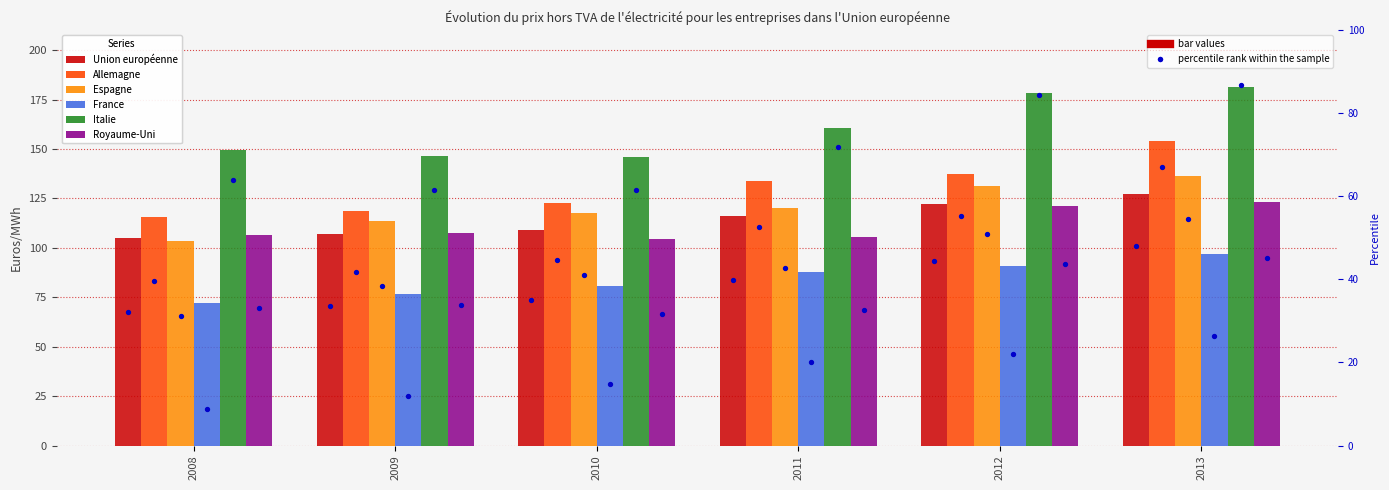

At how many categories does at least one series exceed 90?

6